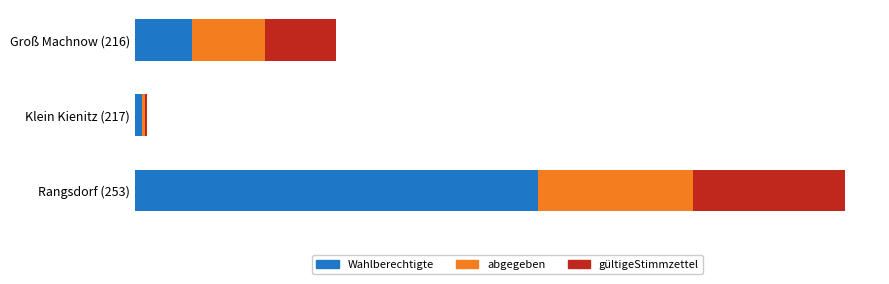

At which category is the sum across all series the highest?

Rangsdorf (253)